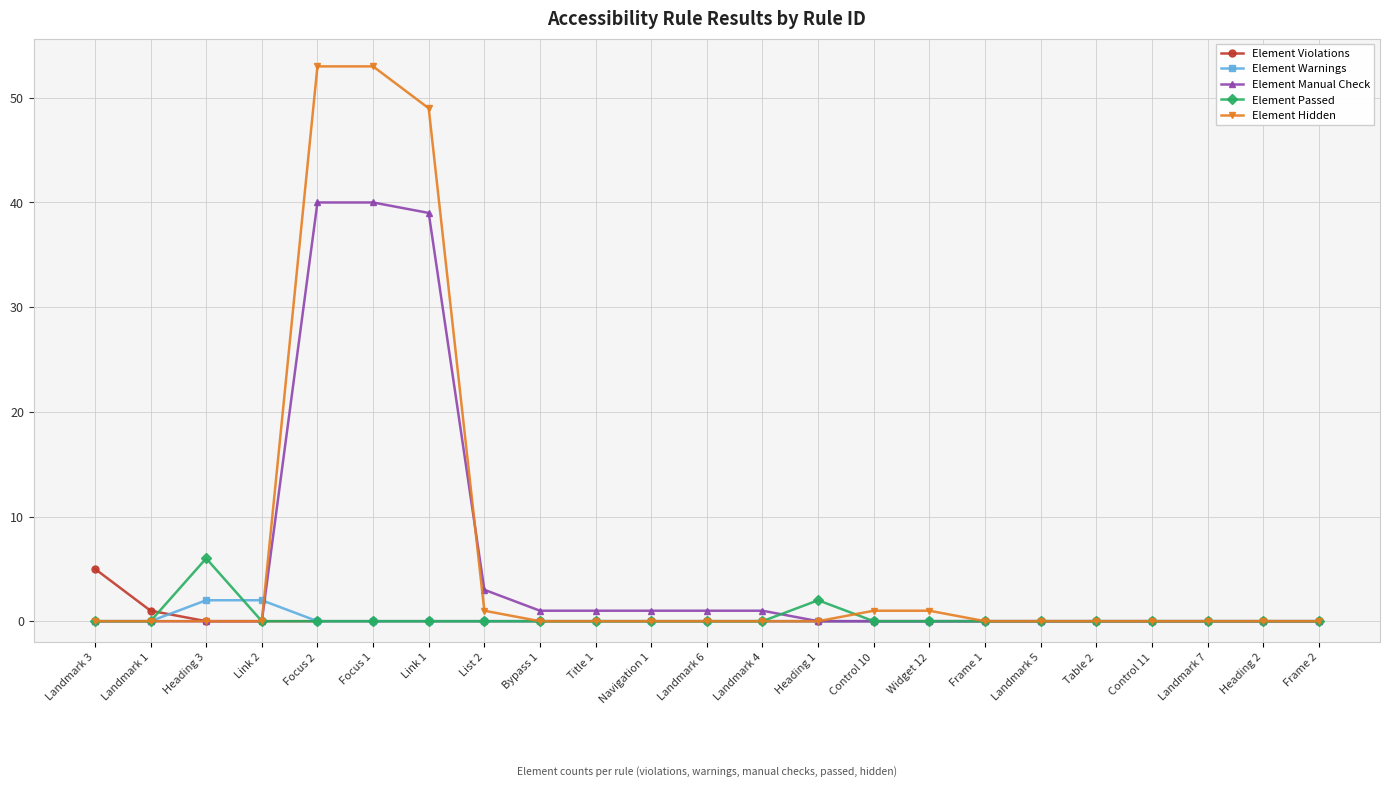

Does the chart have visible grid lines?

Yes